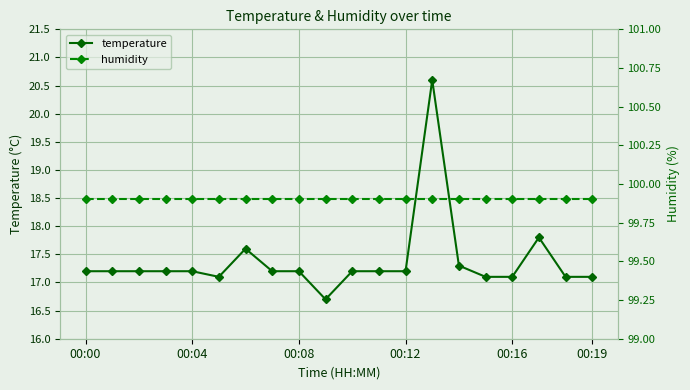

Where does the temperature series first go above 17?

00:00